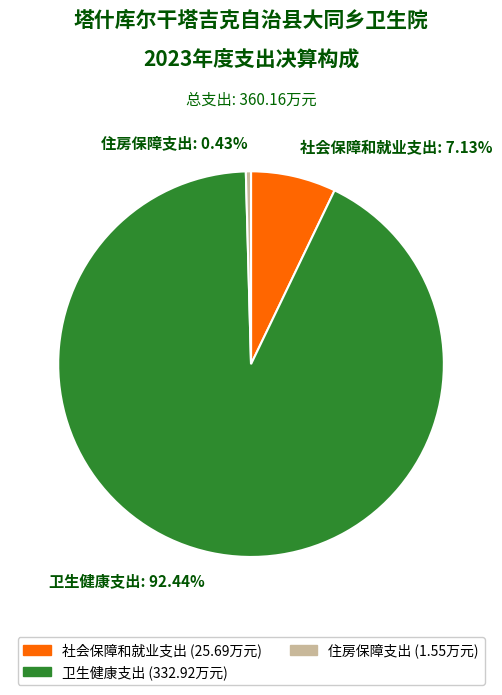

Rank the categories by value from lowest to highest.

住房保障支出, 社会保障和就业支出, 卫生健康支出